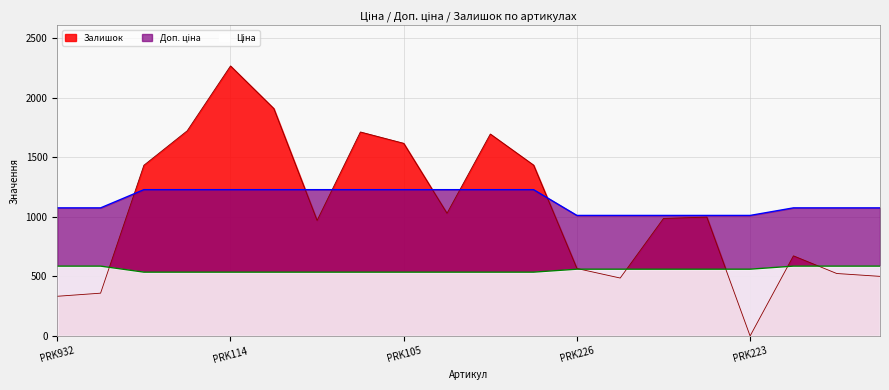

Where is the first local maximum for Залишок?

PRK114